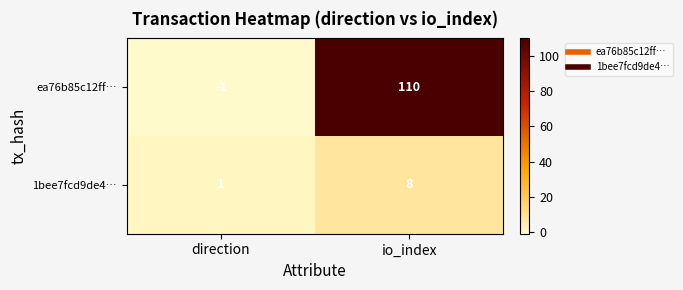

What is the sum of the ea76b85c12ff… values at direction and io_index?

109